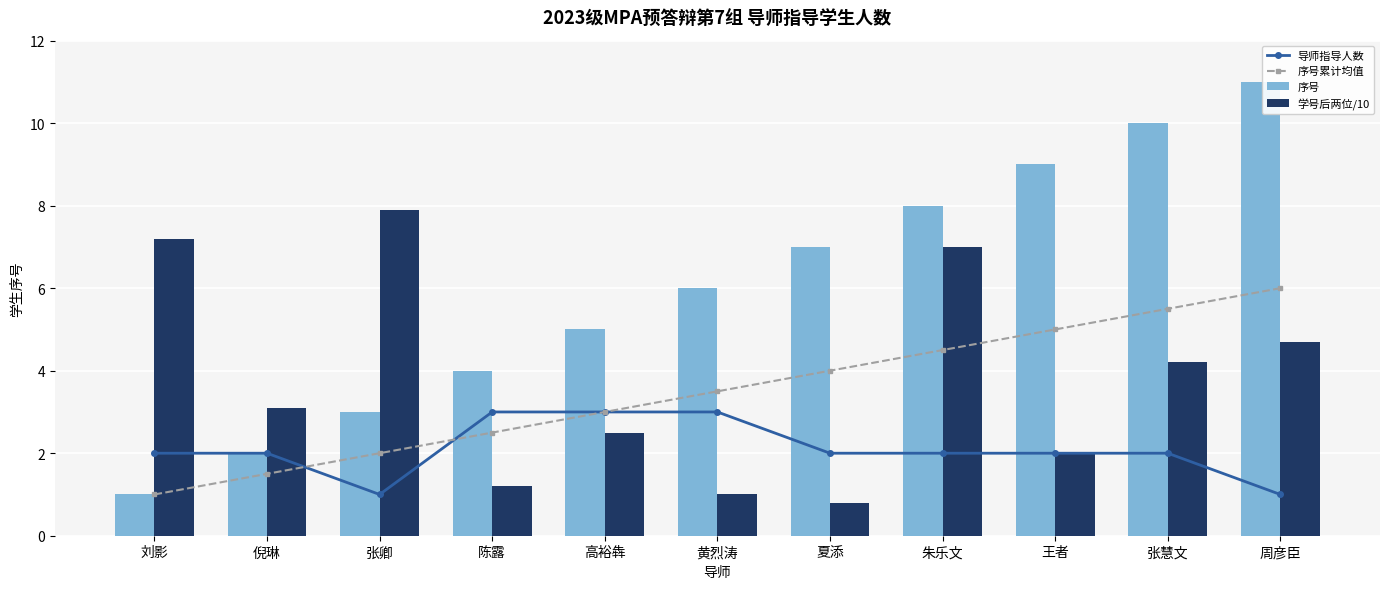

At which category is the sum across all series the highest?

周彦臣